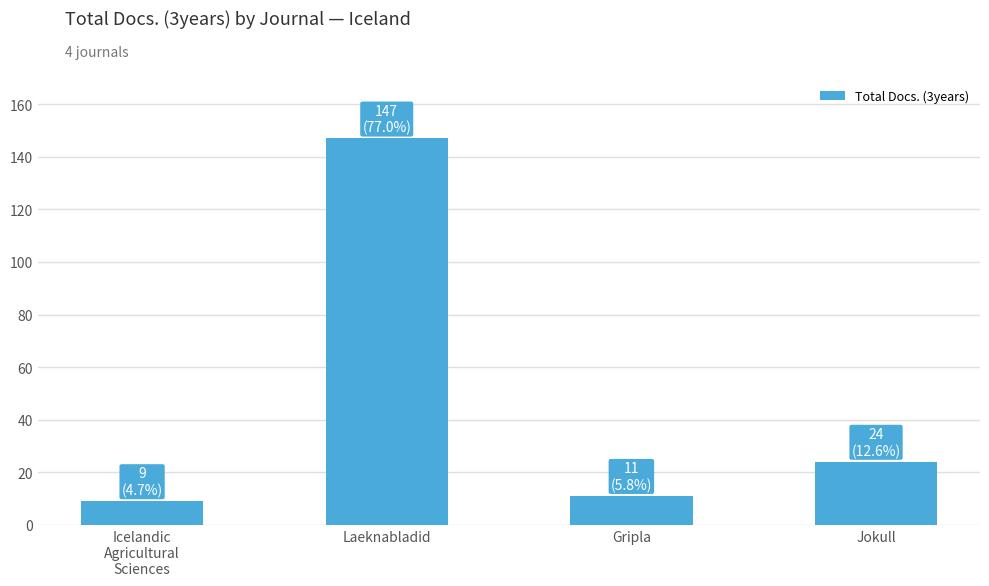

What is the average value?

48